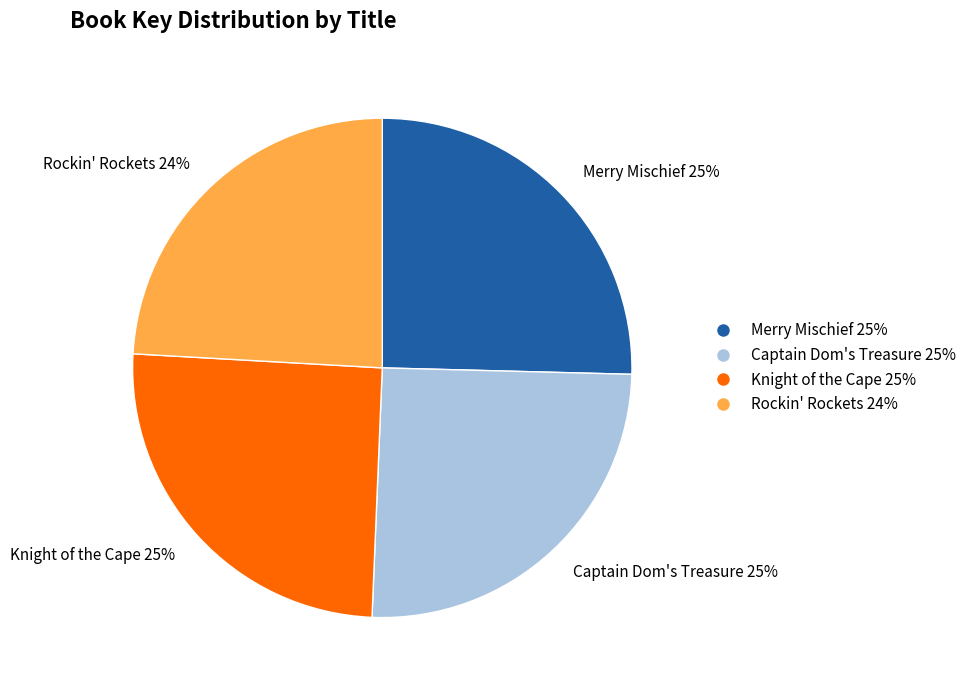

The Knight of the Cape slice represents 25% of the pie. True or false?

True